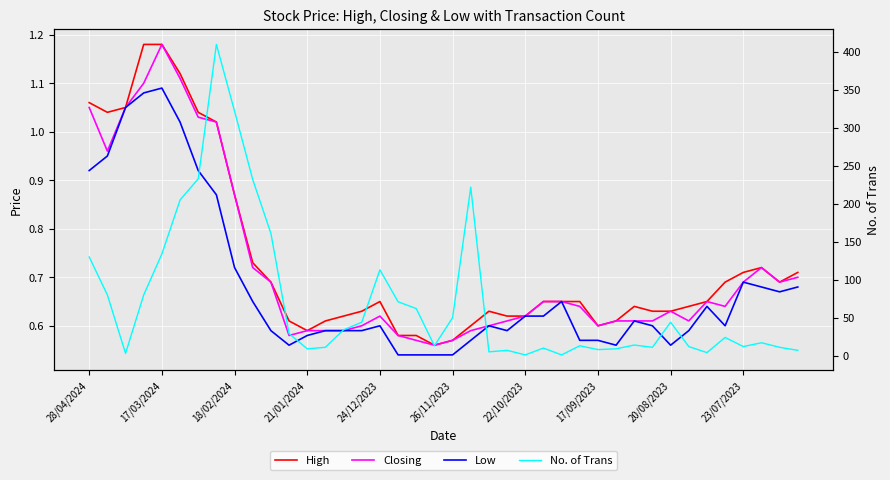

What position from the right is 38?

2